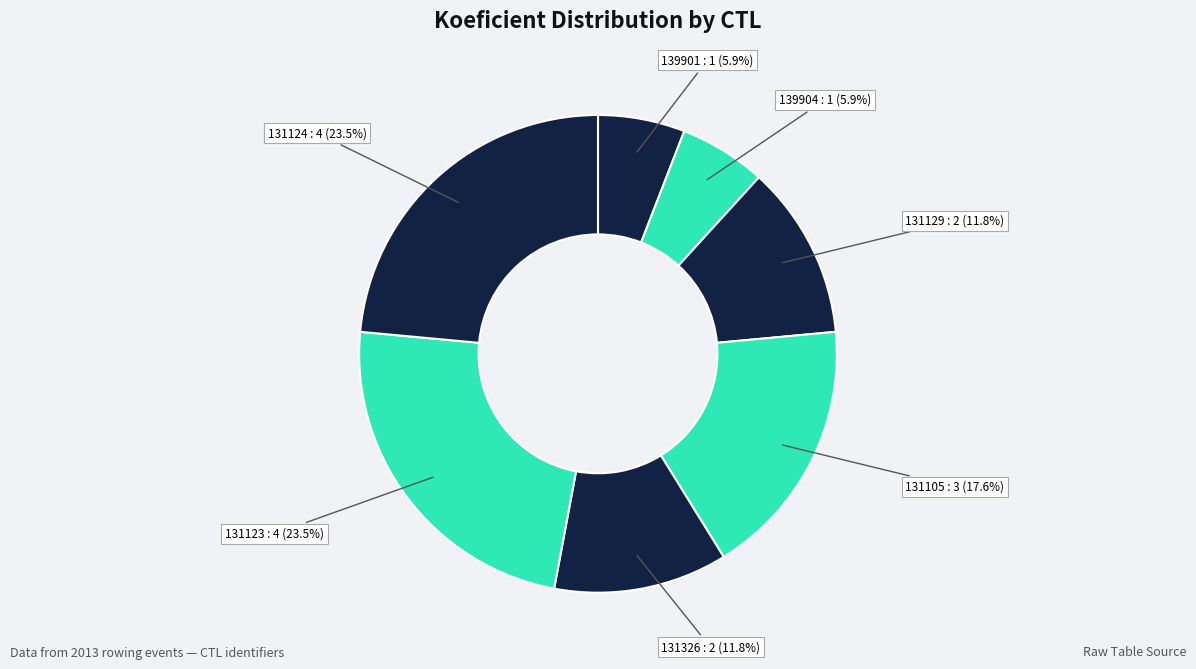

To the nearest percent, what is the average slice percentage?

14%